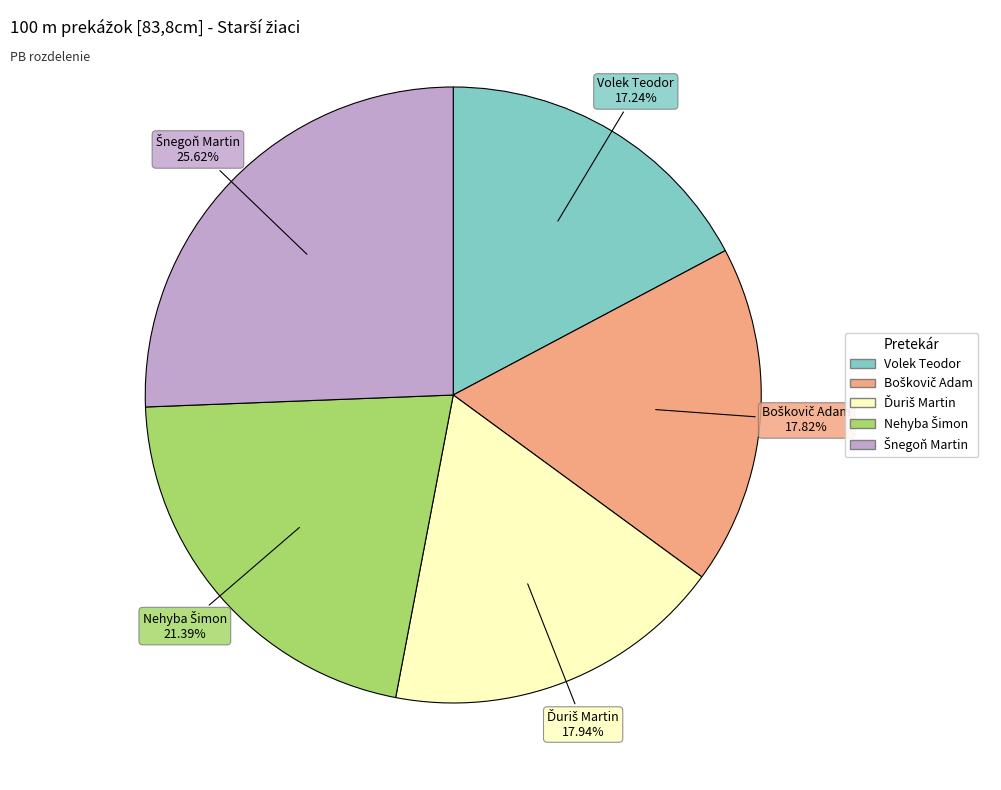

The Volek Teodor slice represents 17% of the pie. True or false?

True